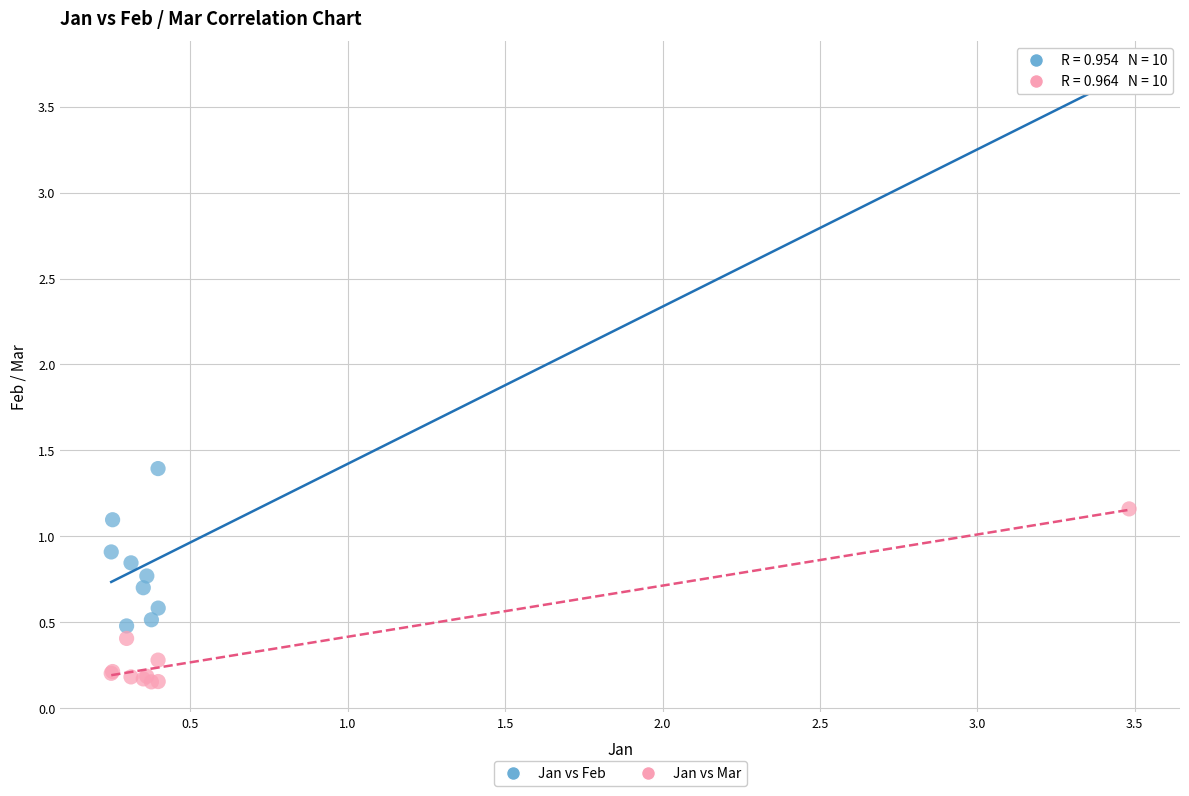

What is the X range (max minus min) for the scatter plot?

3.2